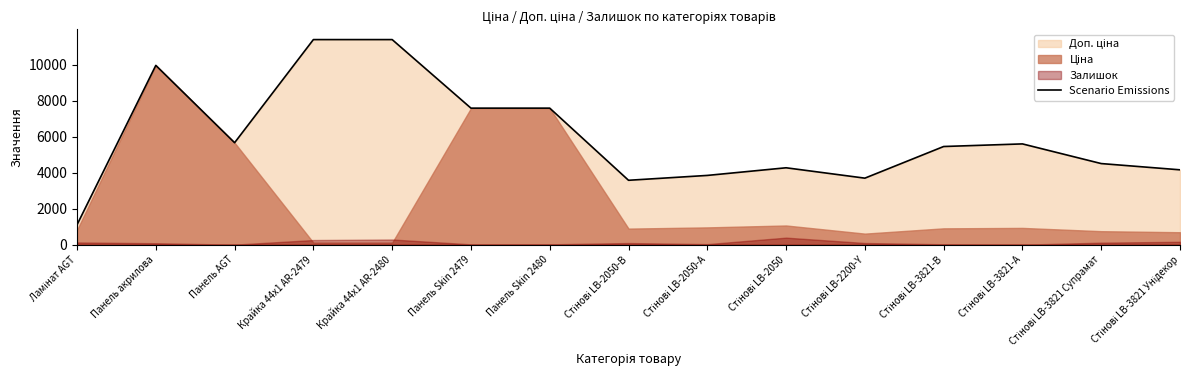

How many lines are shown in the chart?

1